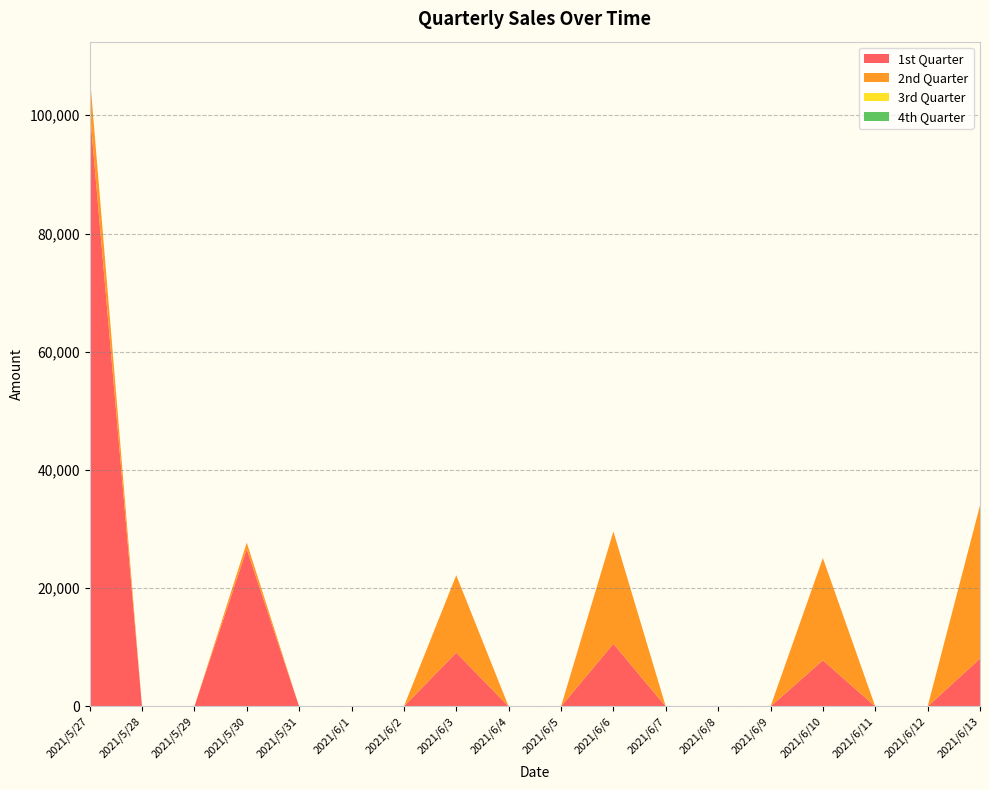

Reading left to right, extract all data points from this chart.

1st Quarter: 101000	0	0	26600	0	0	0	9100	0	0	10600	0	0	0	7800	0	0	8100
2nd Quarter: 6100	0	0	1100	0	0	0	13100	0	0	19000	0	0	0	17300	0	0	25900
3rd Quarter: 0	0	0	0	0	0	0	0	0	0	0	0	0	0	0	0	0	0
4th Quarter: 0	0	0	0	0	0	0	0	0	0	0	0	0	0	0	0	0	0